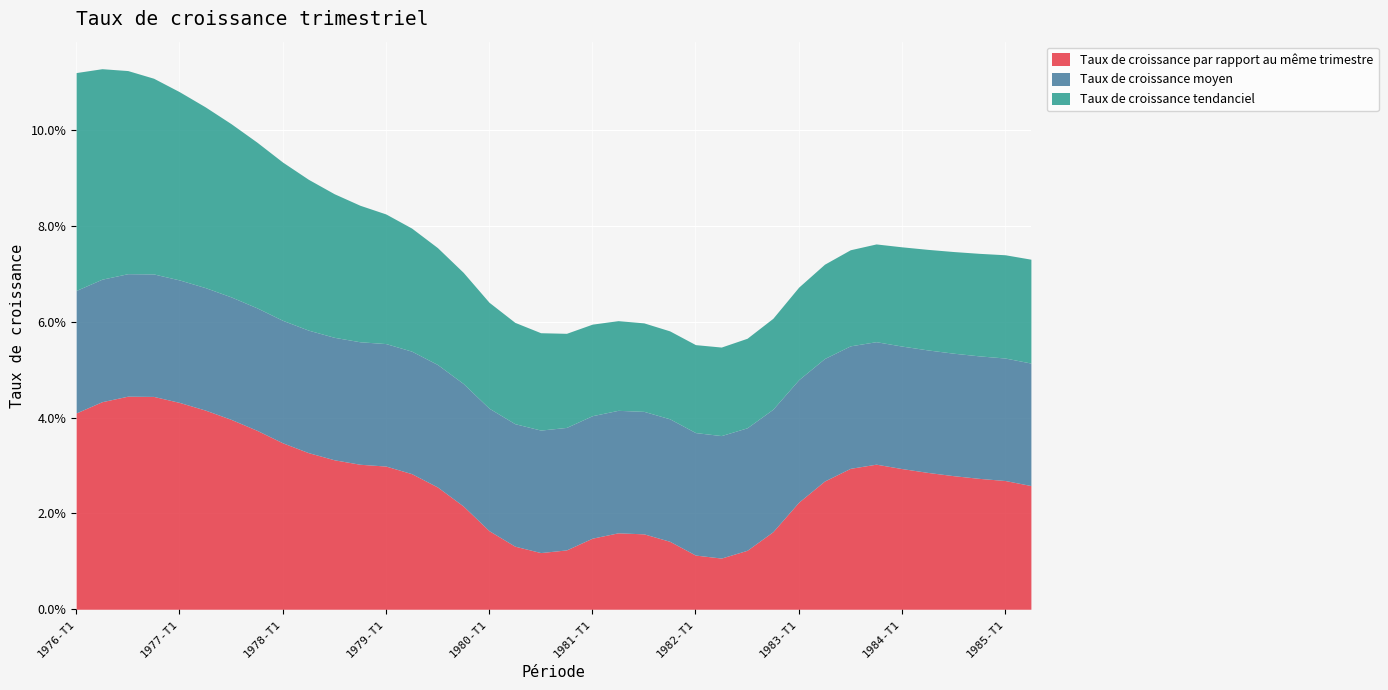

At which label is Taux de croissance moyen closest to 0?

1976-T1